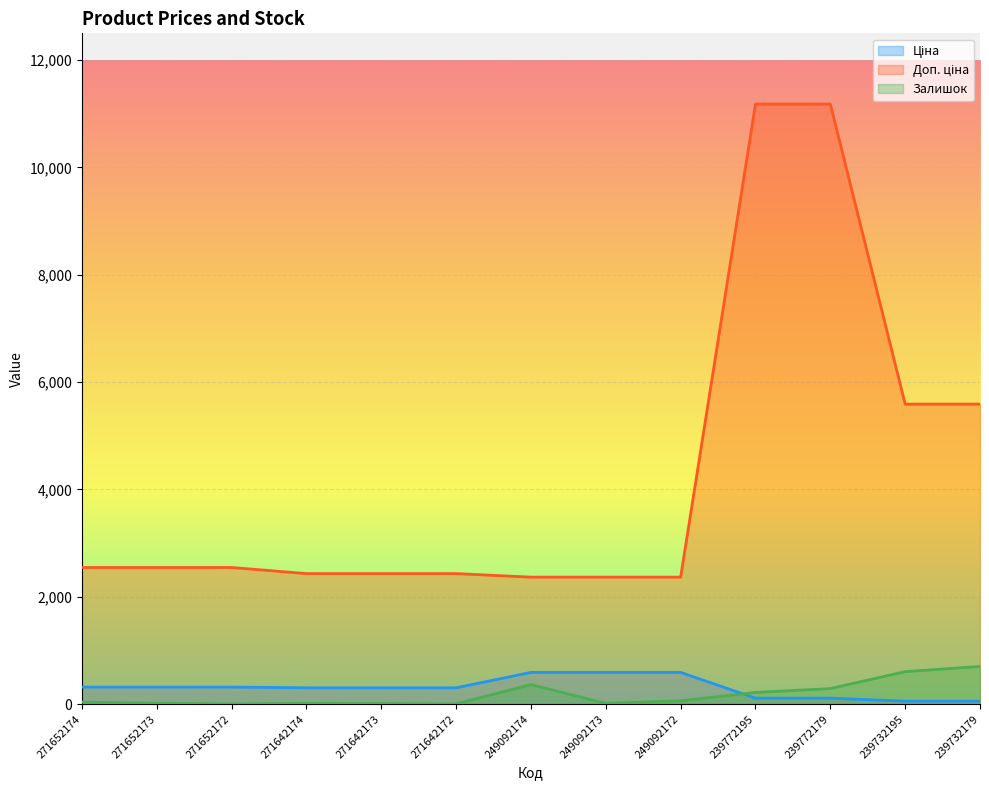

How many lines are shown in the chart?

3